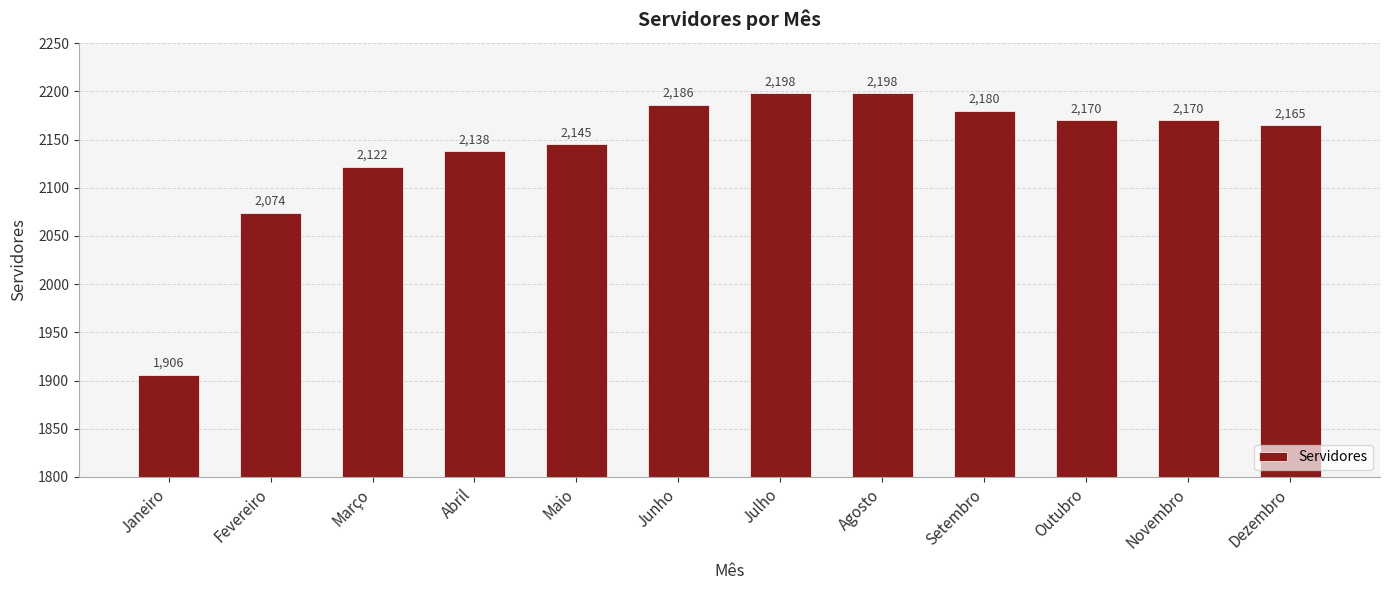

True or false: the data shows 3545 at Outubro.

False